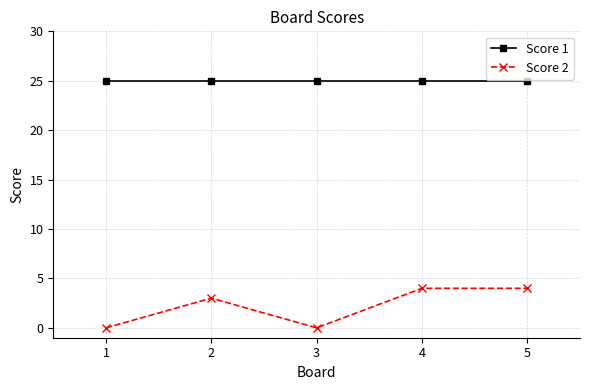

True or false: Score 1 has a value of 42 at 3.

False